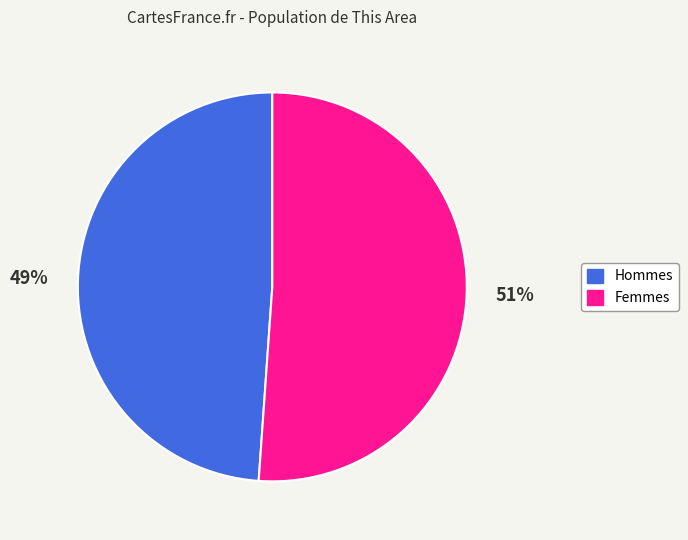

To the nearest percent, what is the average slice percentage?

50%